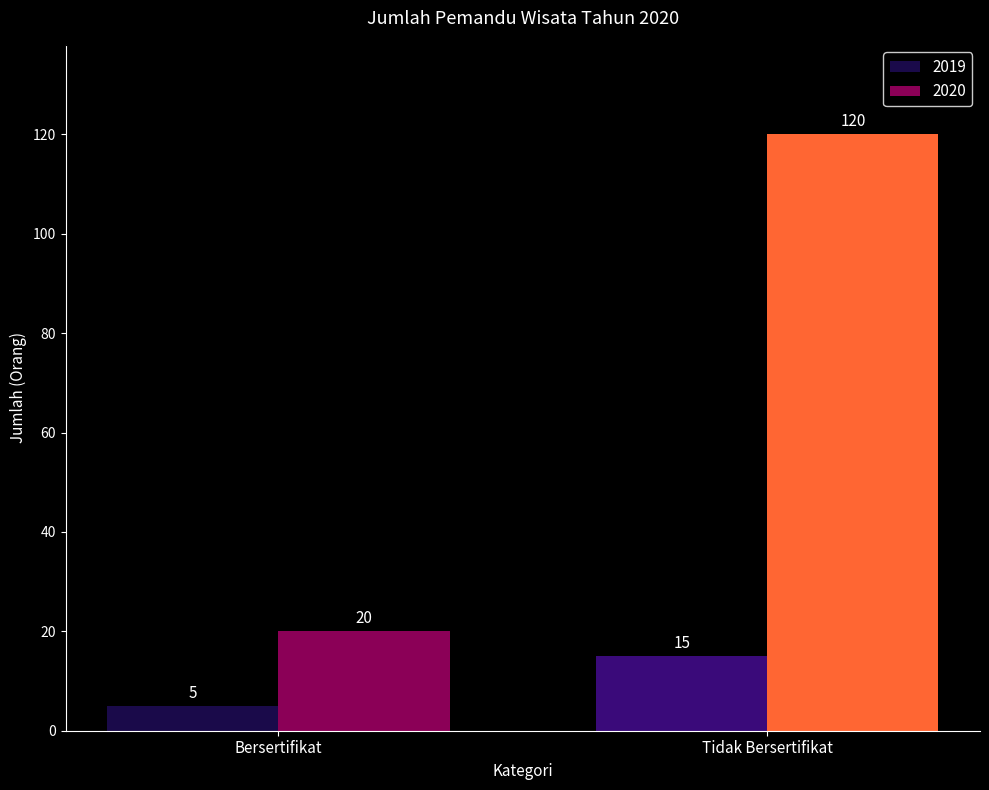

What is the difference between the 2020 values at Tidak Bersertifikat and Bersertifikat?

100